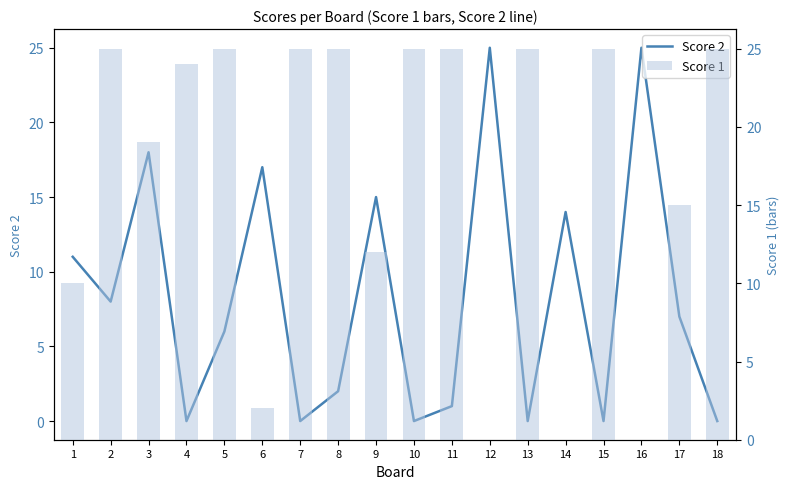

Which series has the largest range (max minus min)?

Score 2